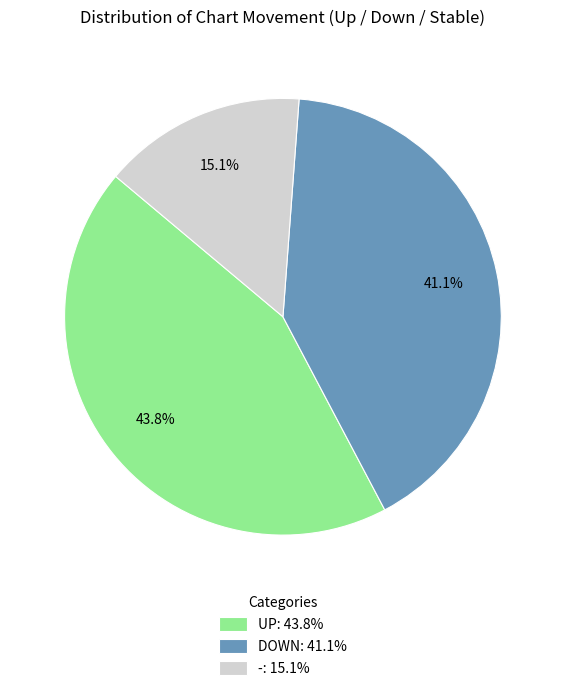

To the nearest percent, what is the difference between the largest and smallest slice percentages?

29%